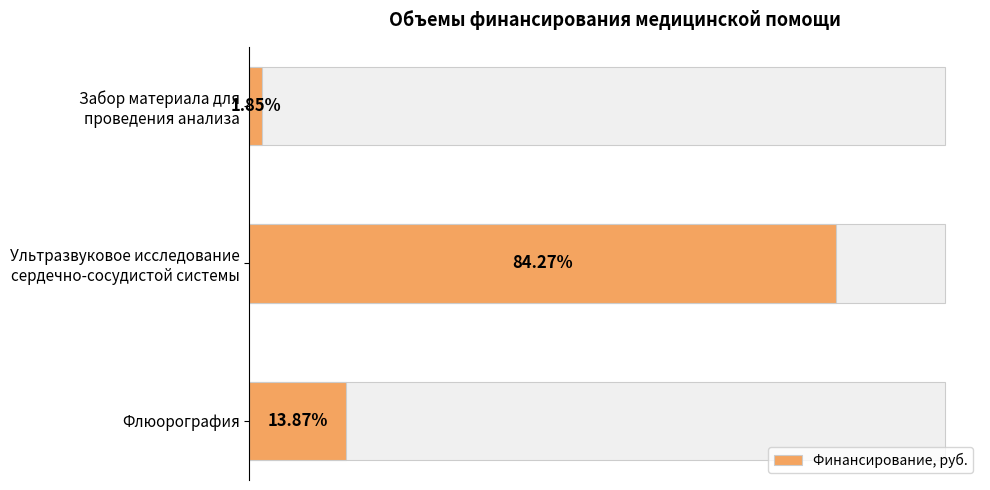

Count the values in the range 38232 to 1737996.

3